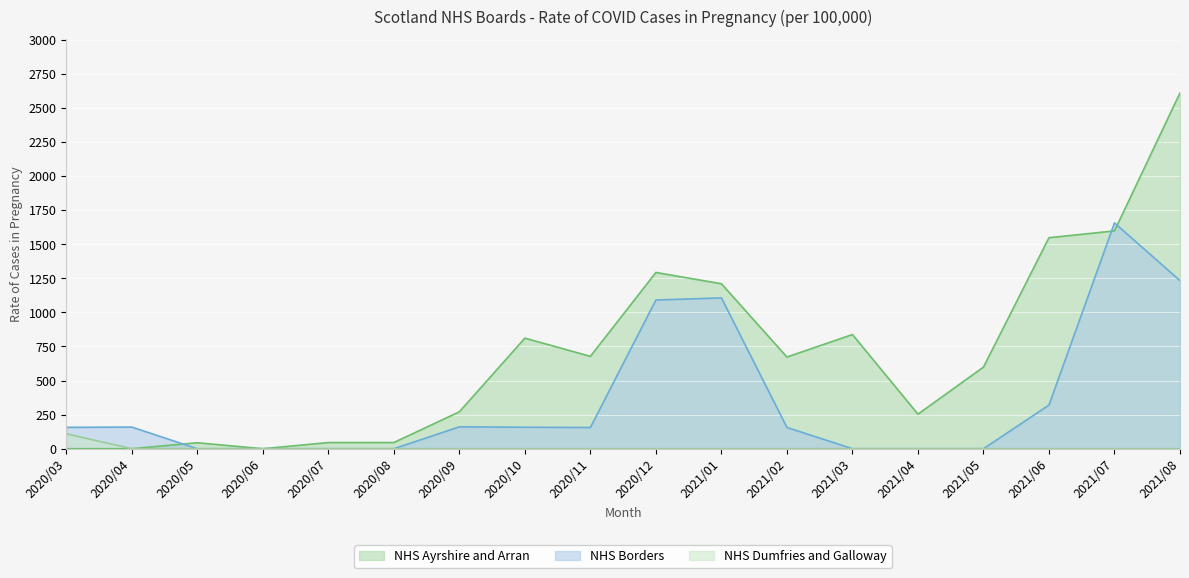

At which category does the chart reach its peak across all series?

2021/08